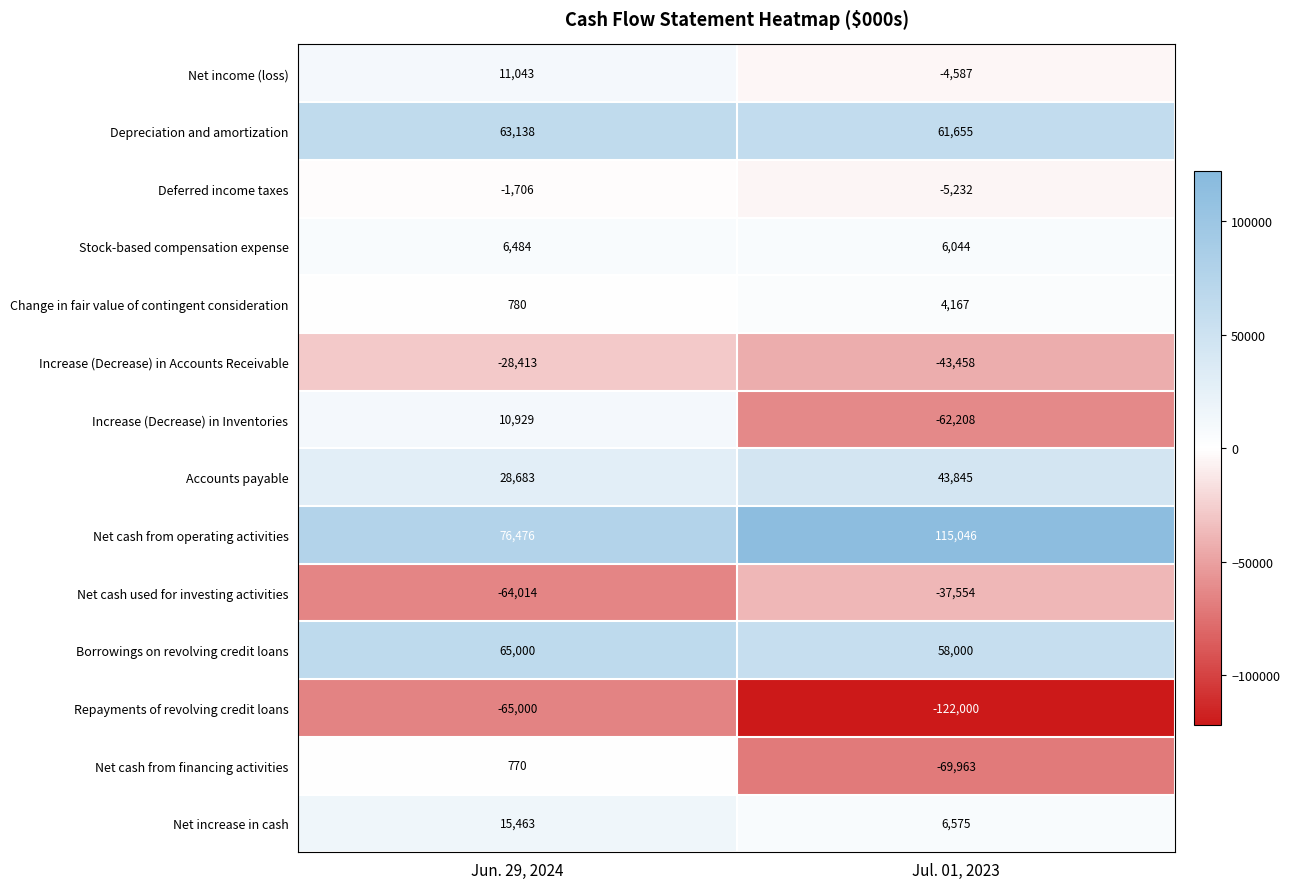

True or false: Repayments of revolving credit loans has a value of -179322 at Jul. 01, 2023.

False